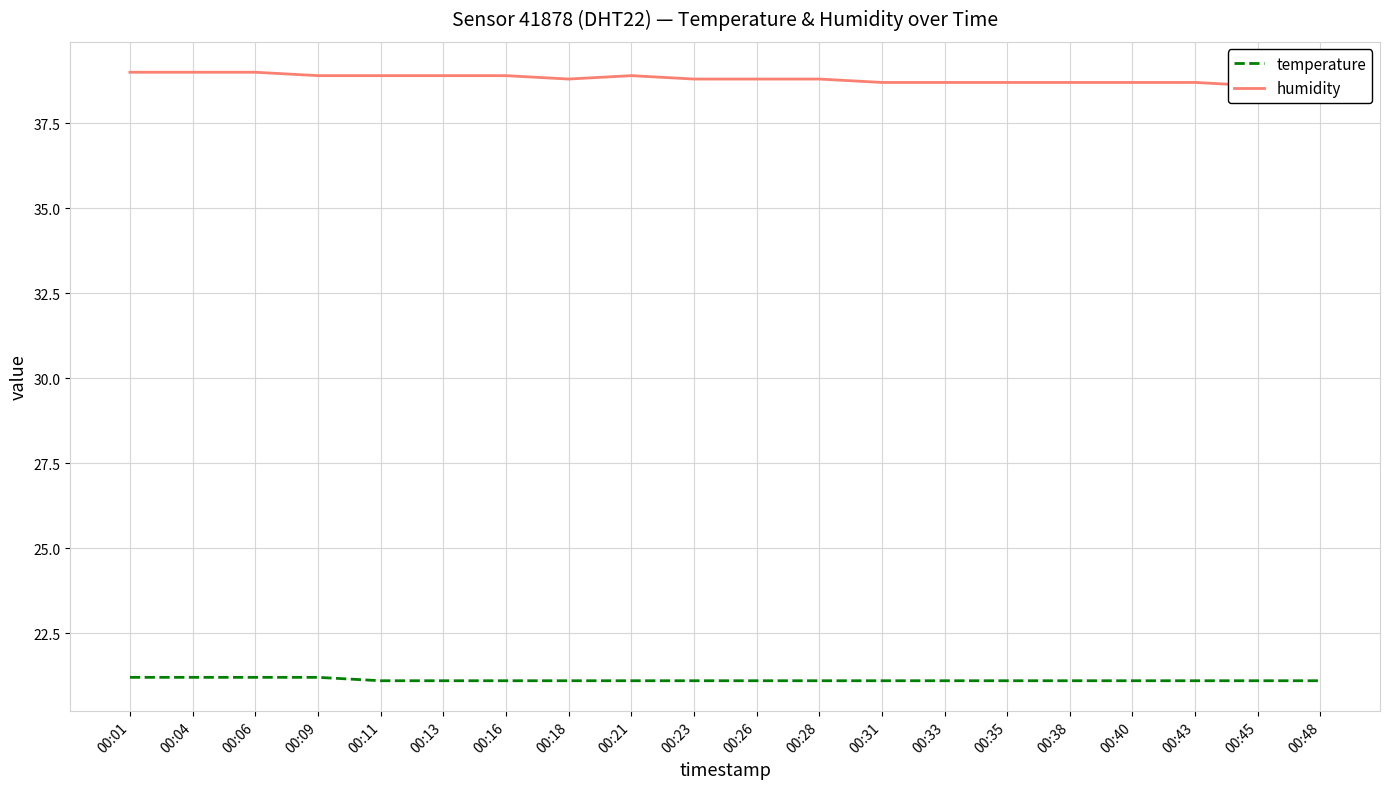

What is the value of the temperature point at the 5th from the left?

21.1